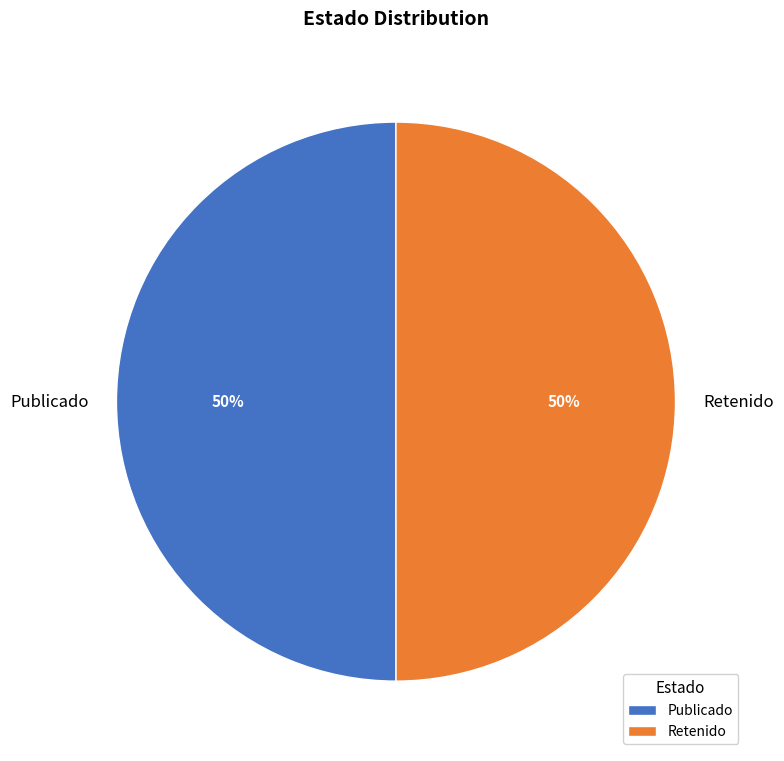

What is the ratio of the value at Publicado to the value at Retenido?

1.0